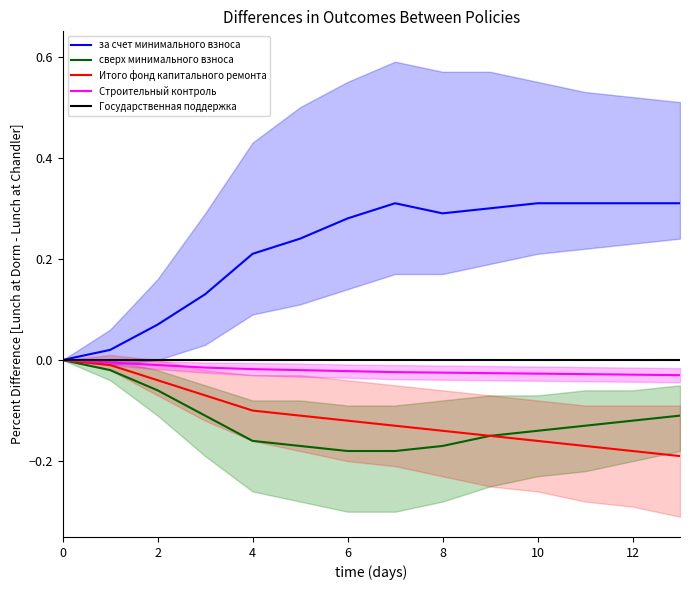

Reading left to right, list all the values displayed in this chart.

за счет минимального взноса: 0.0	0.0	0.1	0.1	0.2	0.2	0.3	0.3	0.3	0.3	0.3	0.3	0.3	0.3
сверх минимального взноса: 0.0	-0.0	-0.1	-0.1	-0.2	-0.2	-0.2	-0.2	-0.2	-0.1	-0.1	-0.1	-0.1	-0.1
Итого фонд капитального ремонта: 0.0	-0.0	-0.0	-0.1	-0.1	-0.1	-0.1	-0.1	-0.1	-0.1	-0.2	-0.2	-0.2	-0.2
Строительный контроль: 0.0	-0.0	-0.0	-0.0	-0.0	-0.0	-0.0	-0.0	-0.0	-0.0	-0.0	-0.0	-0.0	-0.0
Государственная поддержка: 0.0	0.0	0.0	0.0	0.0	0.0	0.0	0.0	0.0	0.0	0.0	0.0	0.0	0.0